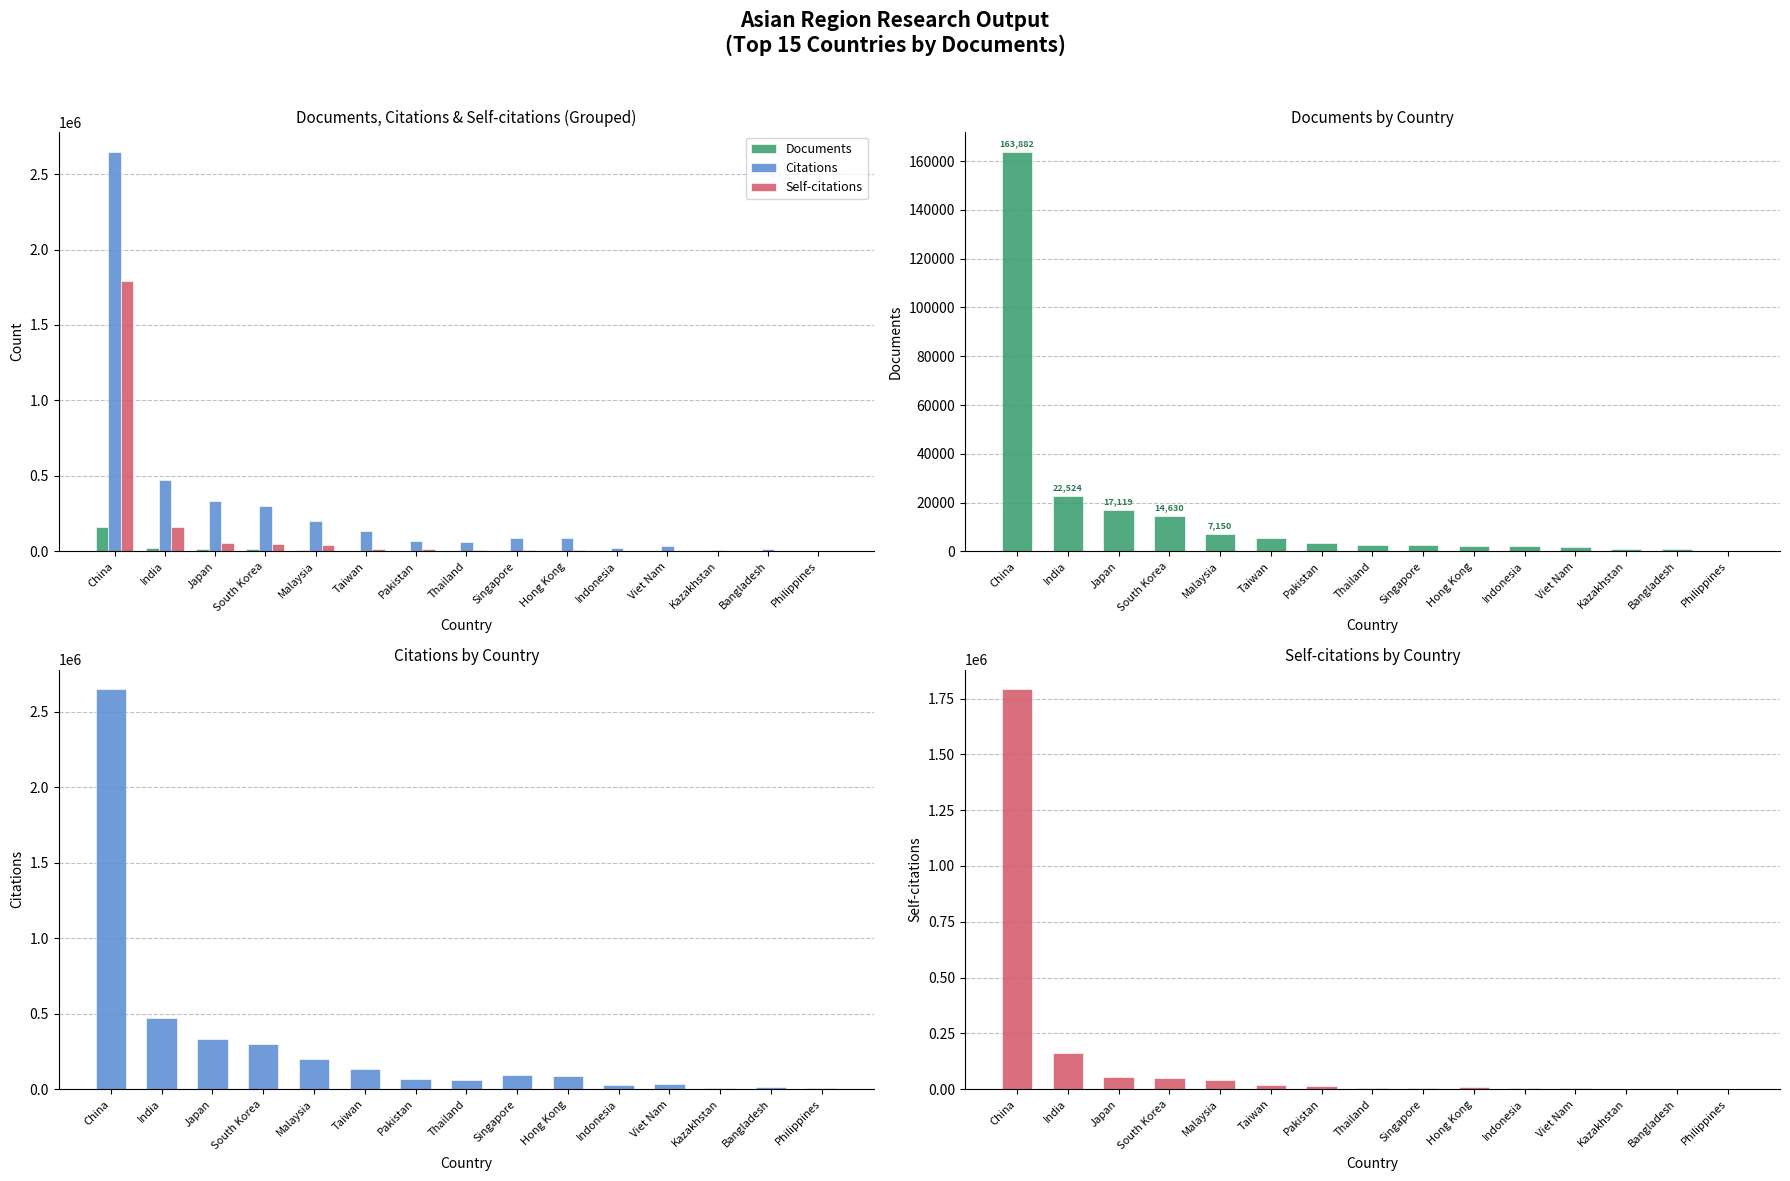

Which category has the lowest value in the Citations series?

Philippines